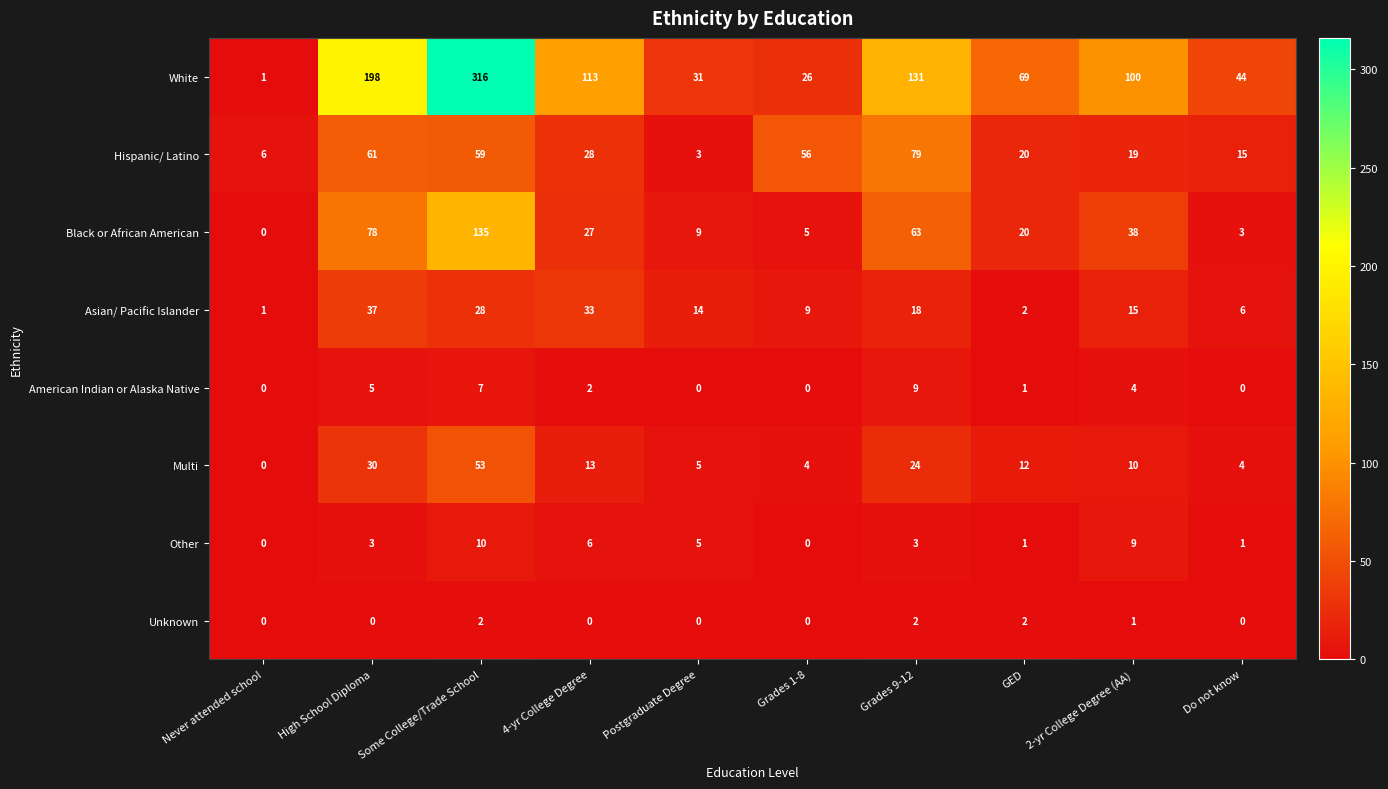

What is the difference between the highest and lowest values at 2-yr College Degree (AA)?

99